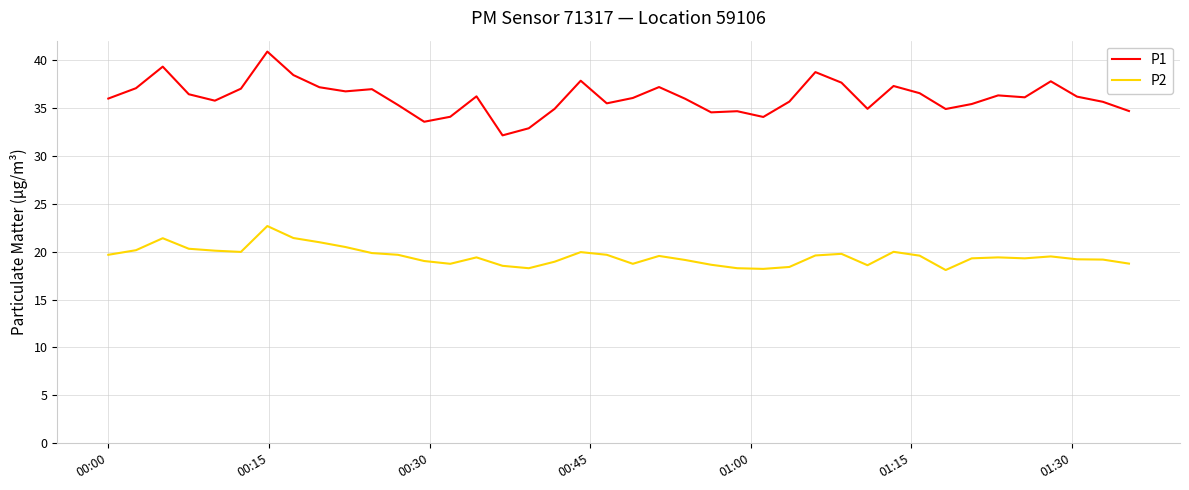

Which series has the largest range (max minus min)?

P1